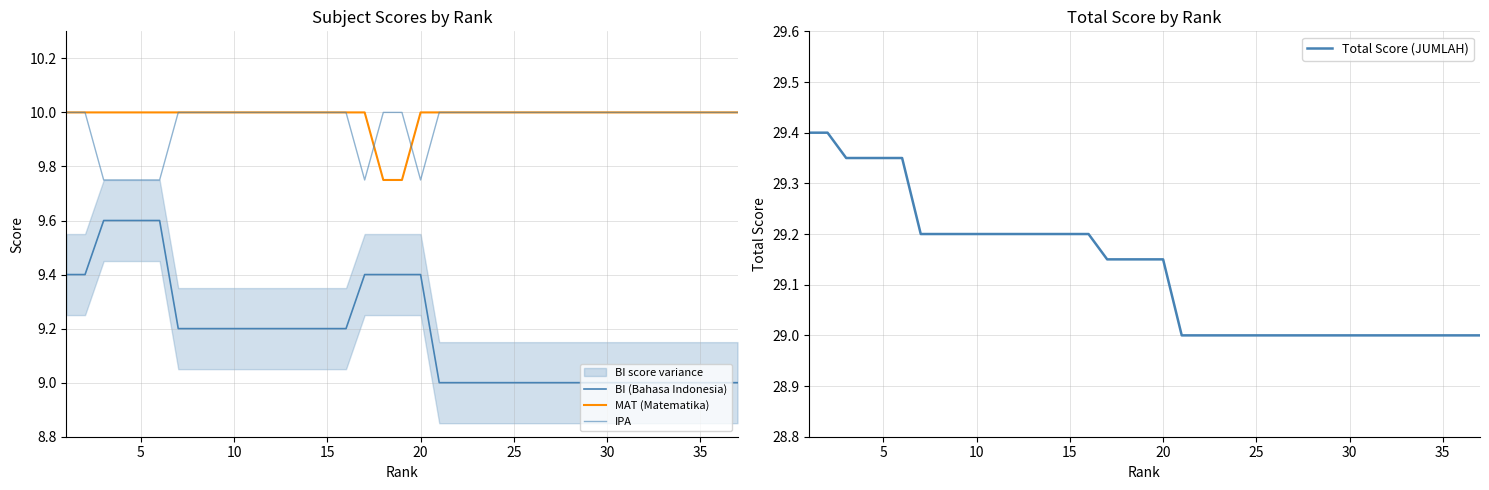

True or false: Total Score (JUMLAH) and BI (Bahasa Indonesia) intersect in this chart.

False